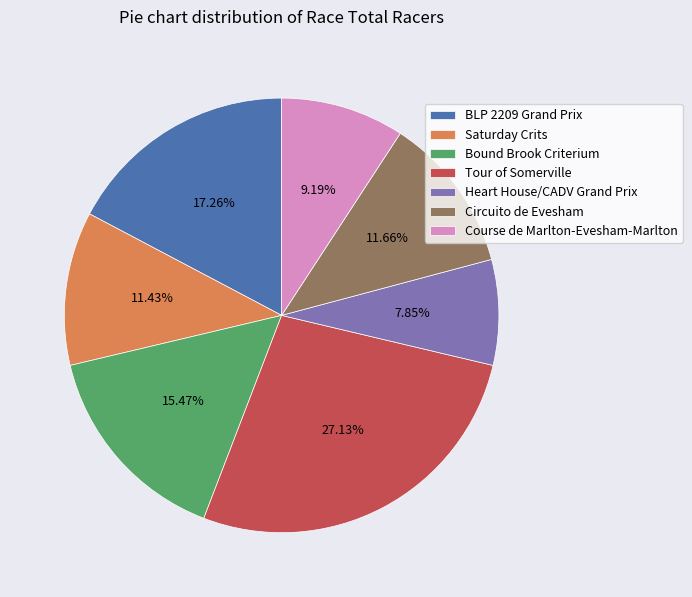

What is the smallest slice in the pie chart?

Heart House/CADV Grand Prix